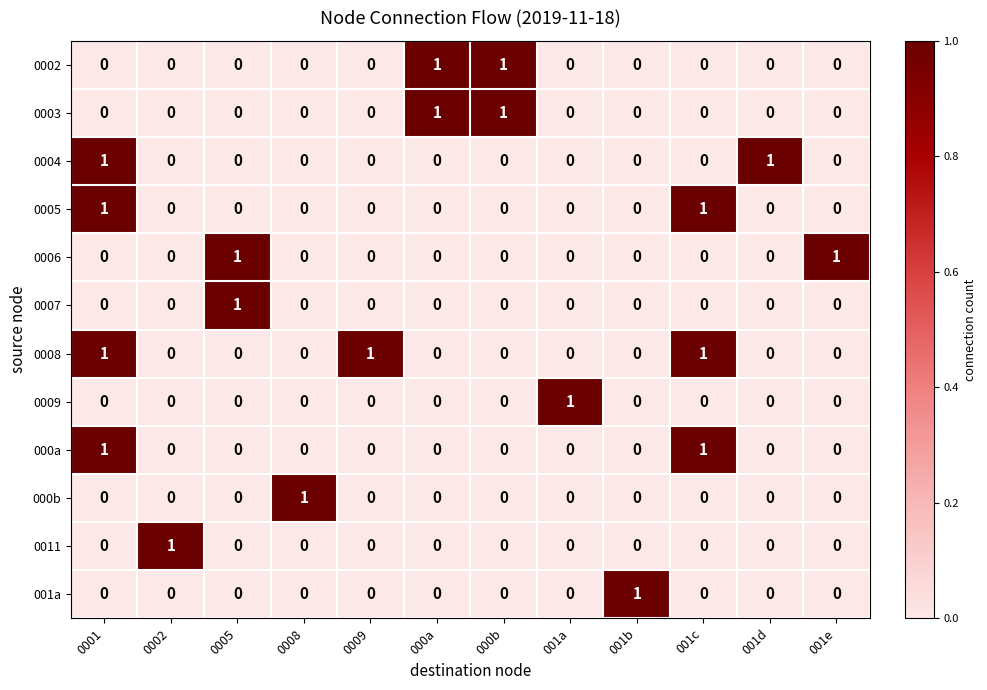

How many 0007 values are between 0 and 1?

12